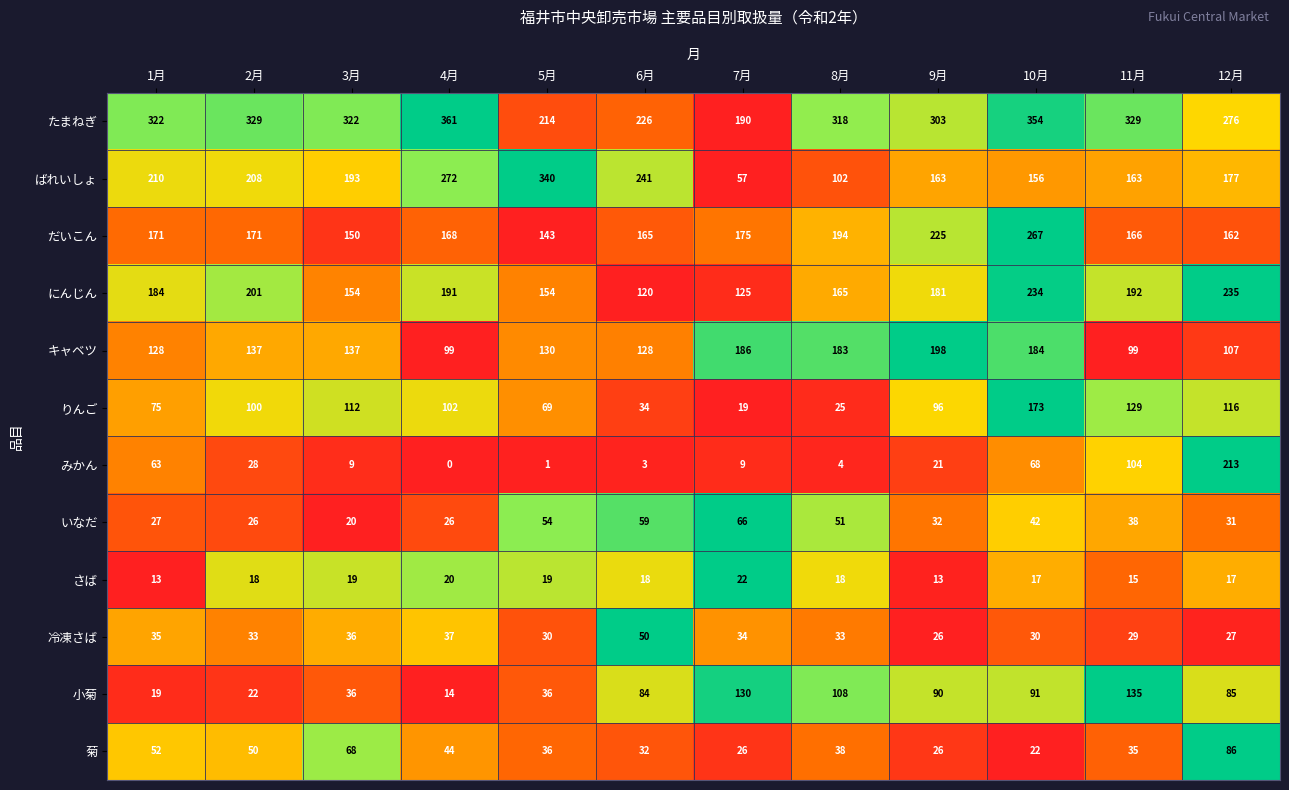

At which category does the chart reach its peak across all series?

4月